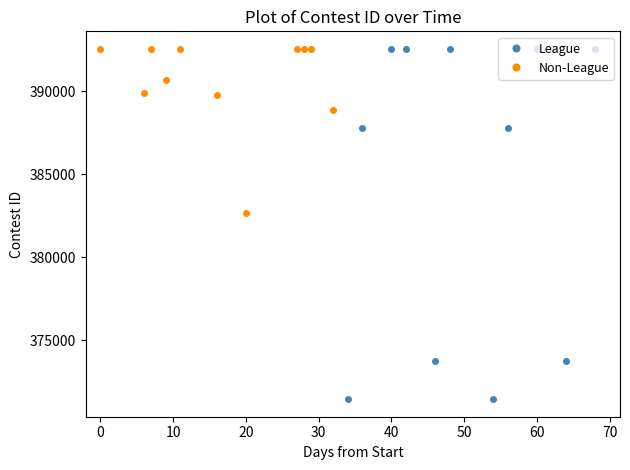

The value of League at 60 is 392569. True or false?

True